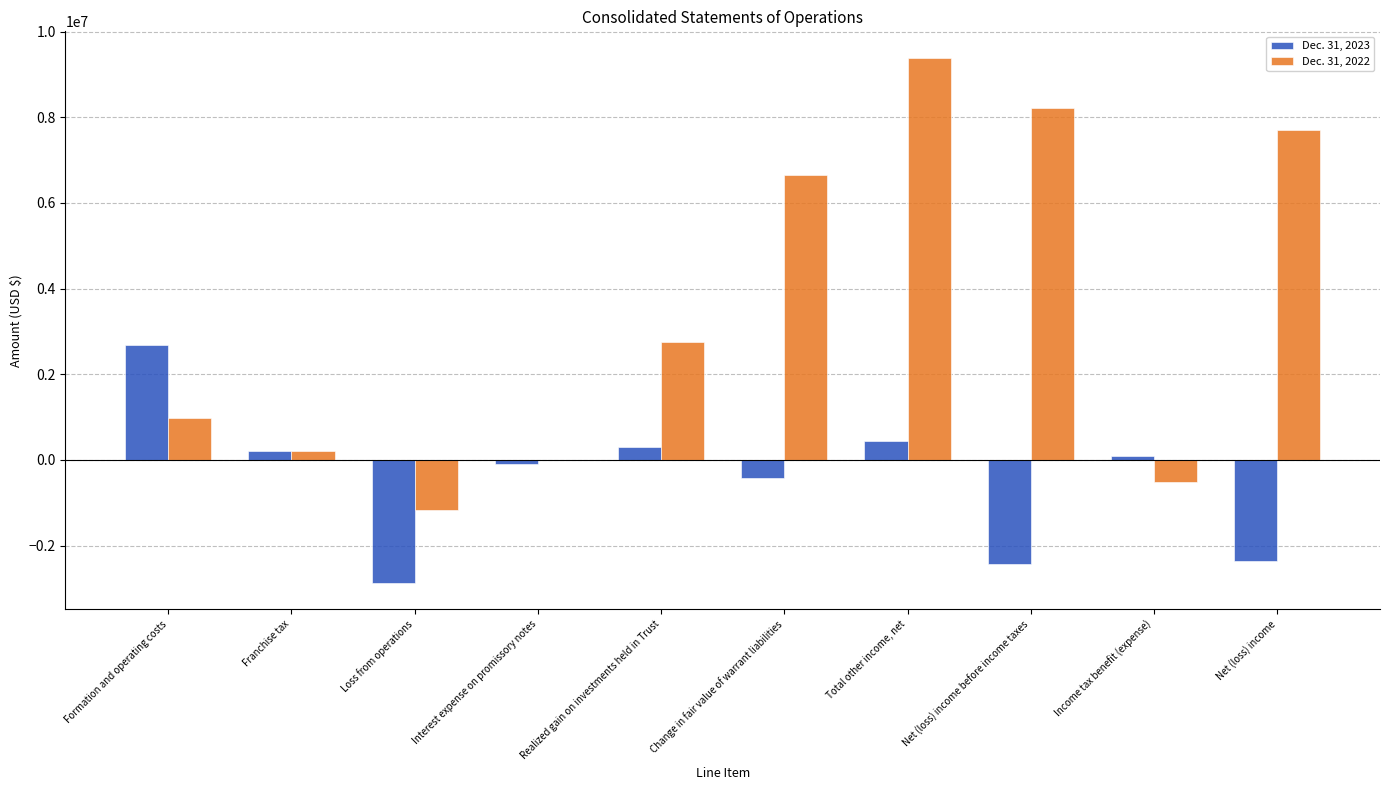

How many data points does each series have?

10